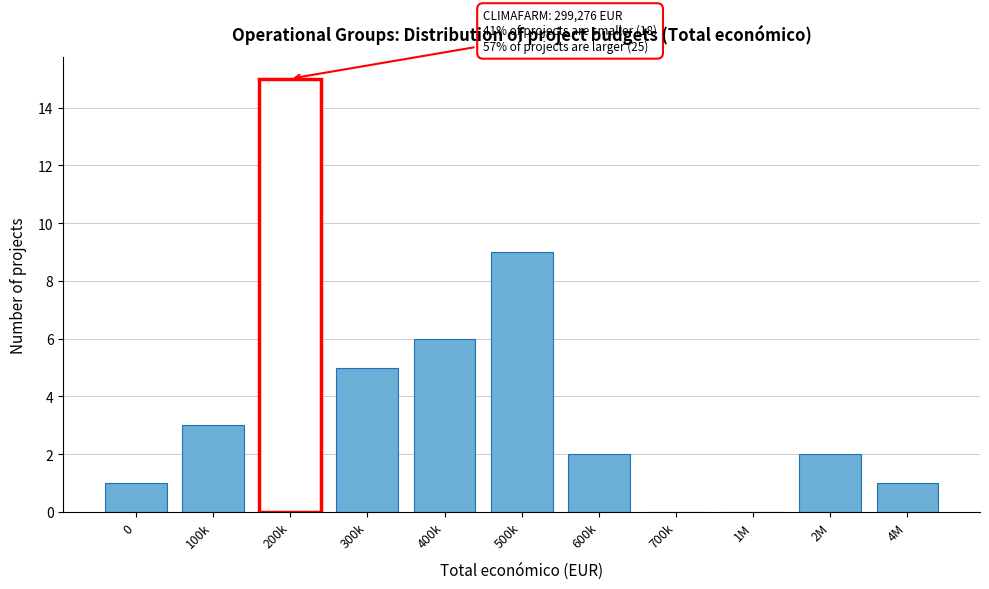

Reading left to right, what are all the values shown in this chart?

0=1	100k=3	200k=15	300k=5	400k=6	500k=9	600k=2	700k=0	1M=0	2M=2	4M=1